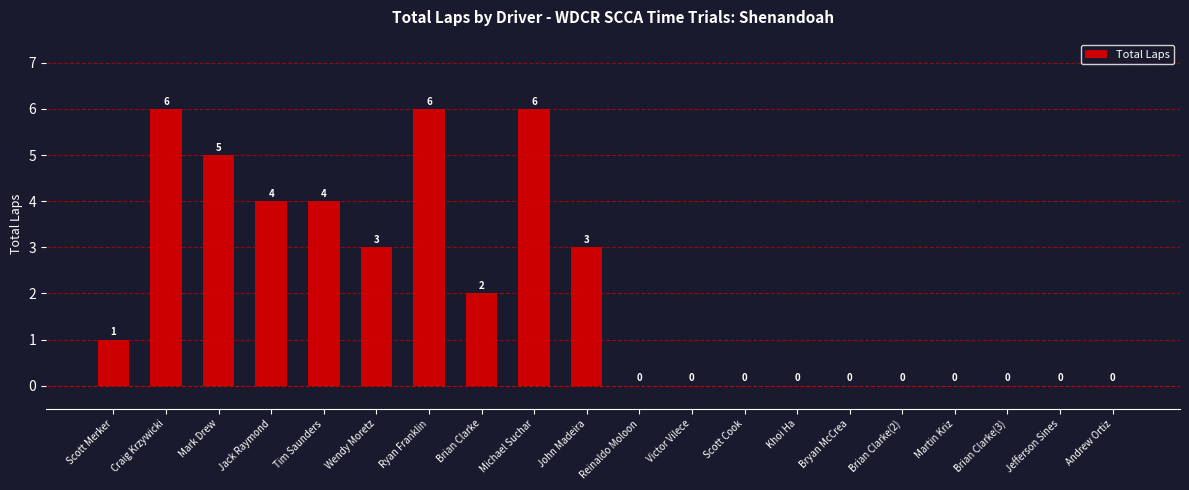

The value at Mark Drew is 3. True or false?

False